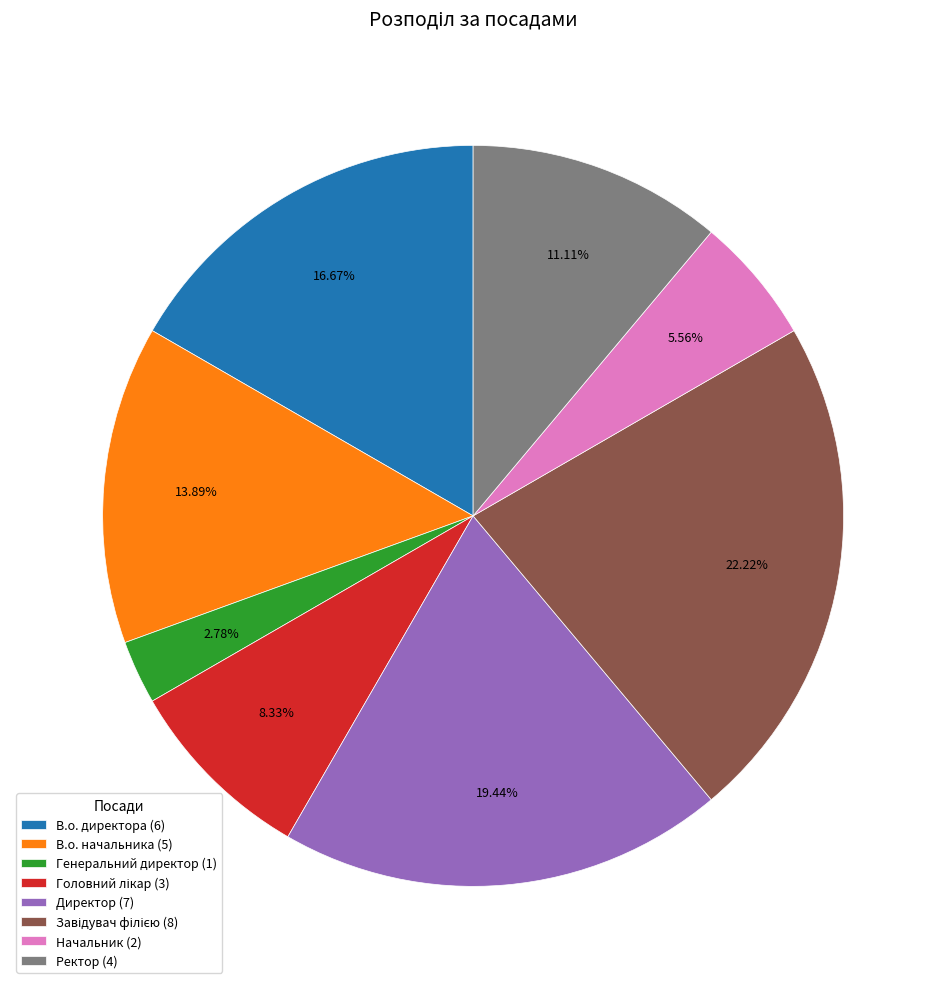

Is it true that Генеральний директор is 3% of the pie?

True